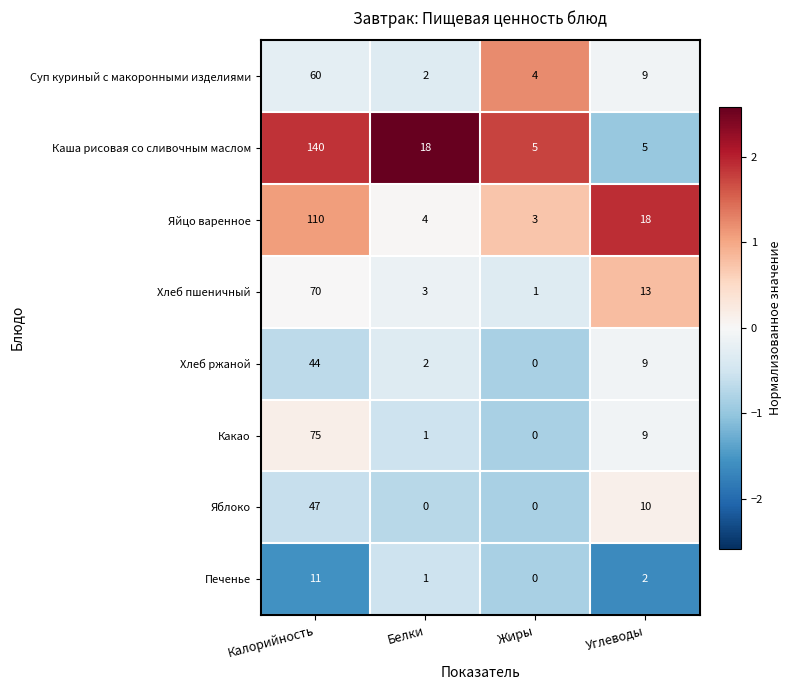

What is the sum of all Яблоко values?

57